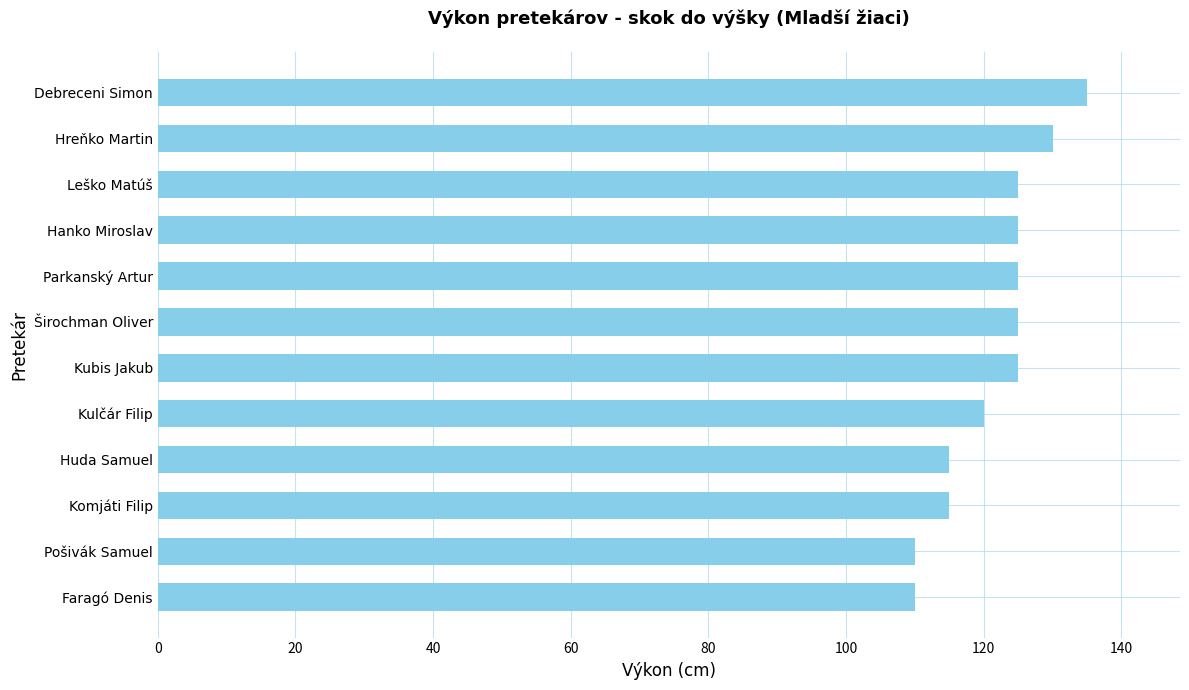

Are the bars grouped side by side (vs. stacked)?

No